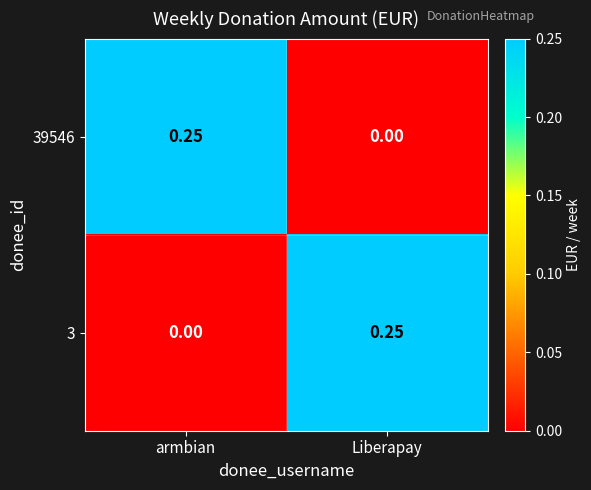

At which label does 3 reach its minimum?

armbian